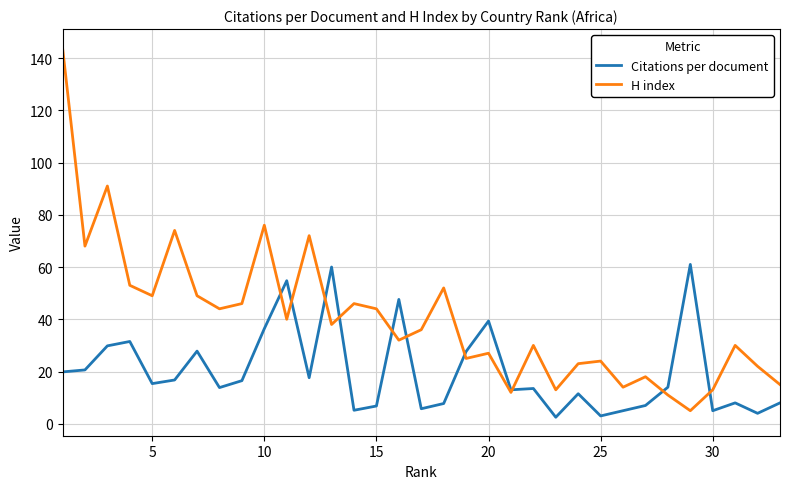

What are all the series names shown in the legend?

Citations per document, H index